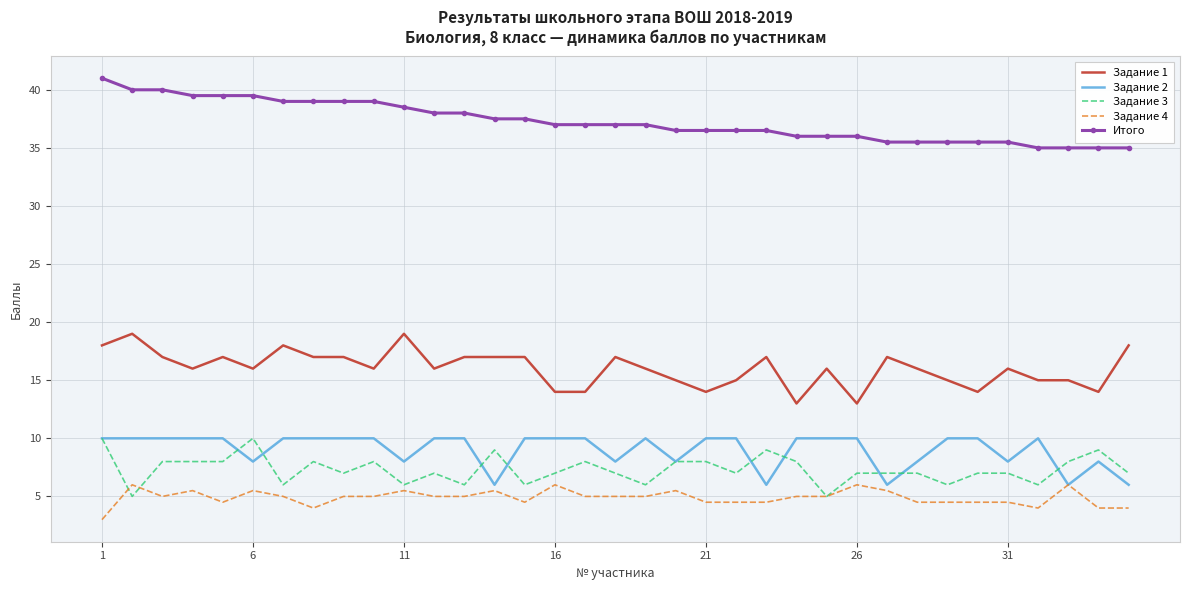

What is the minimum value for Итого?

35.0